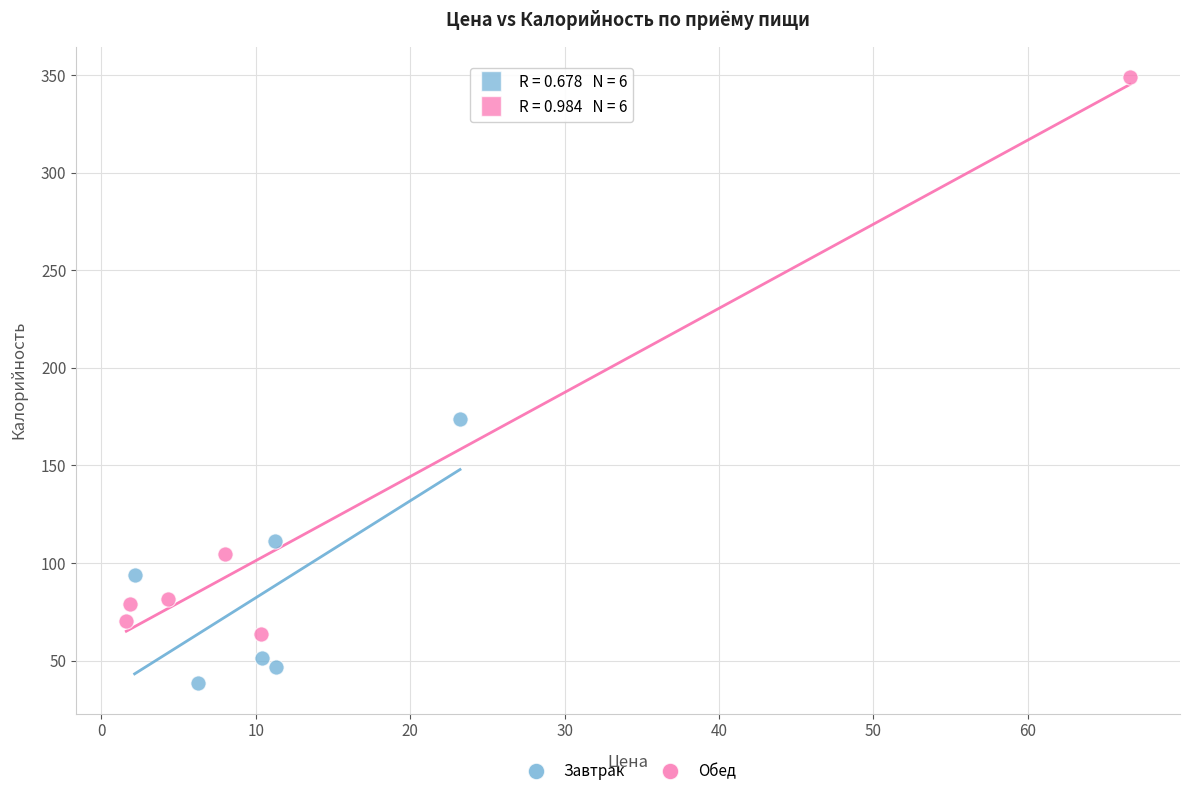

Which series has the largest Y range (max minus min)?

Обед